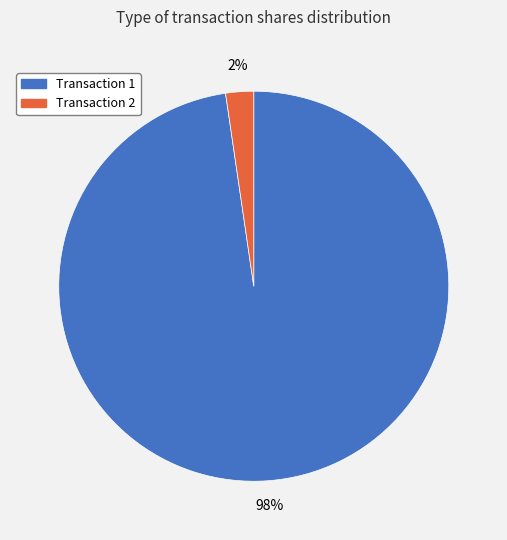

To the nearest percent, what is the average slice percentage?

50%